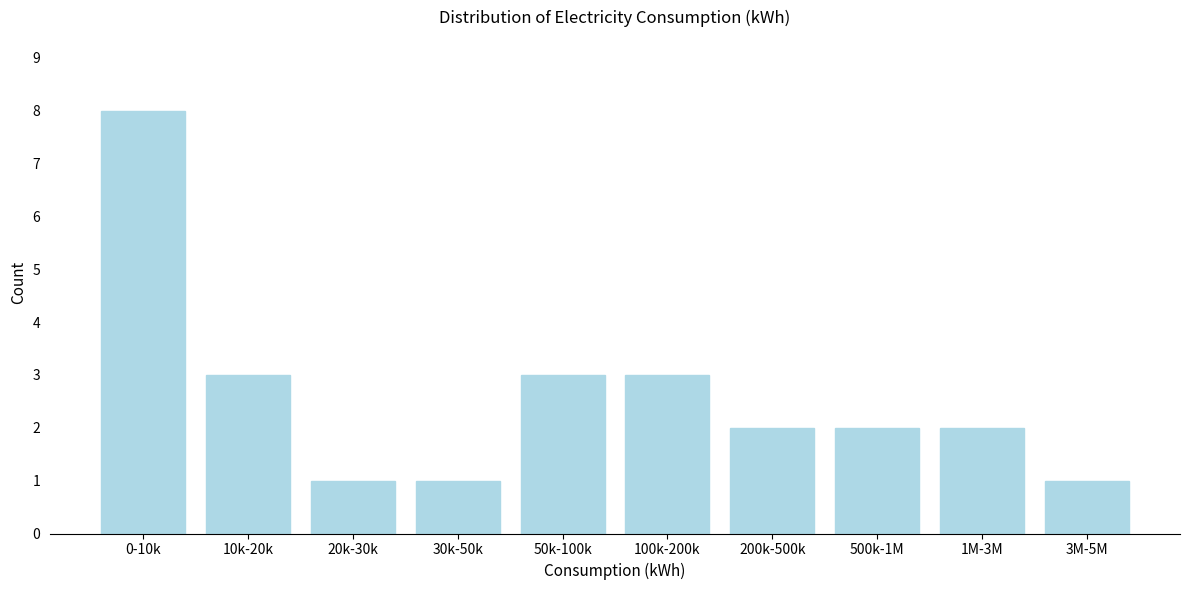

Reading left to right, extract all data points from this chart.

8	3	1	1	3	3	2	2	2	1